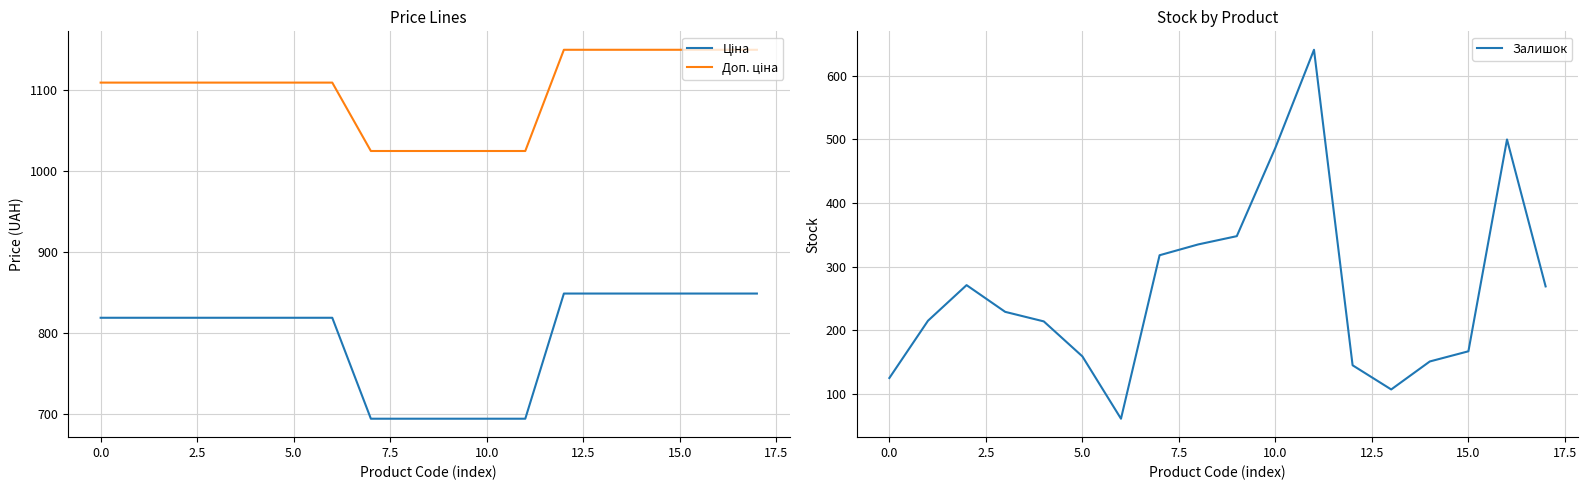

What is the minimum value for Залишок?

61